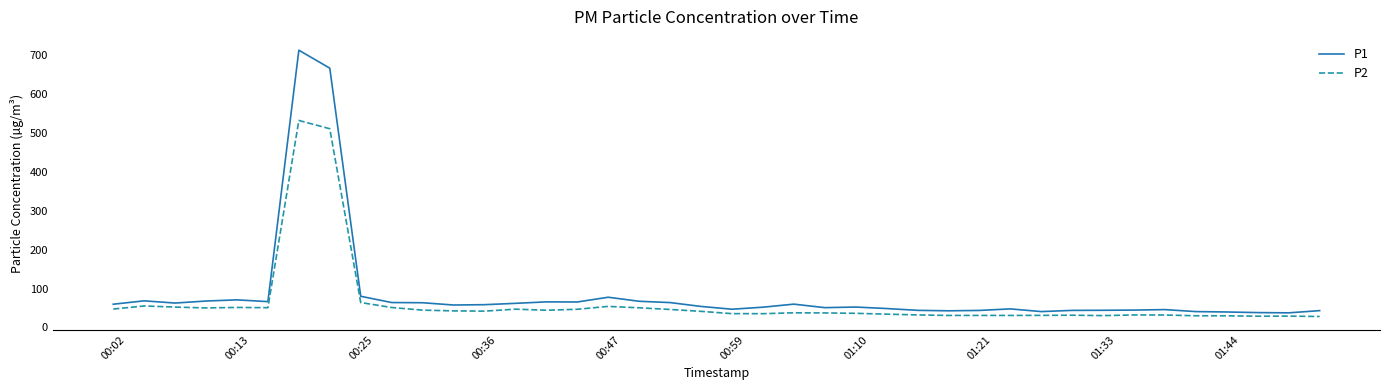

List the series in order of their peak value, lowest first.

P2, P1